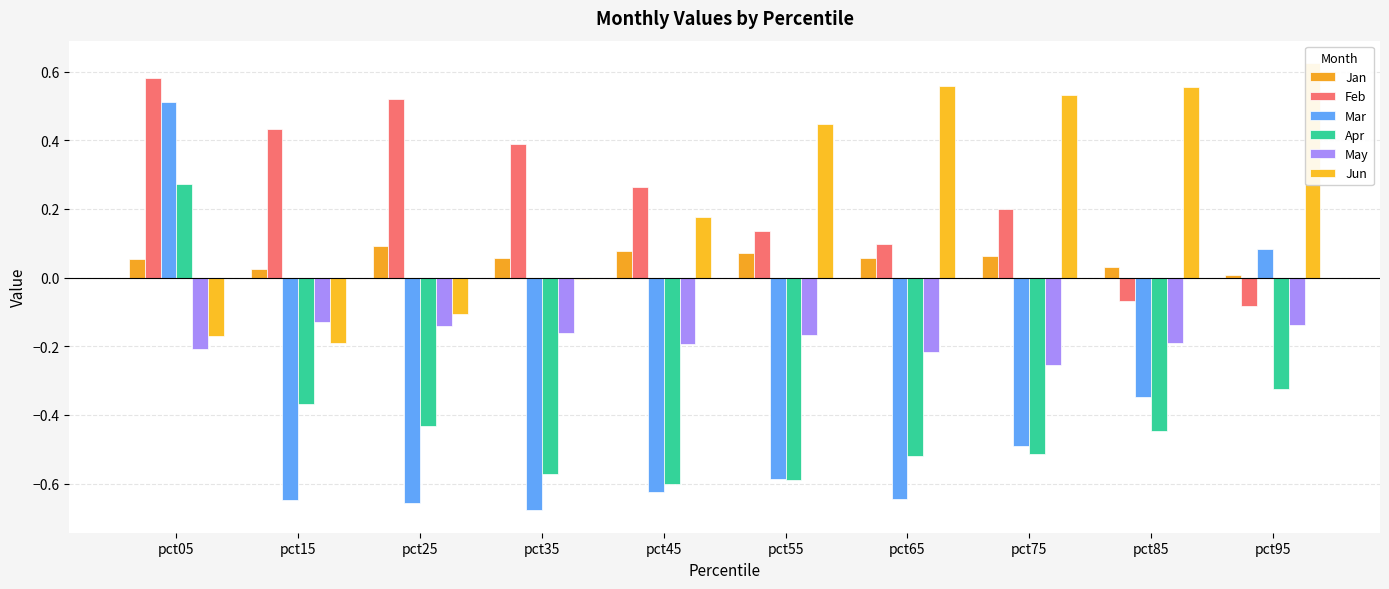

What is the smallest value displayed?

-0.7